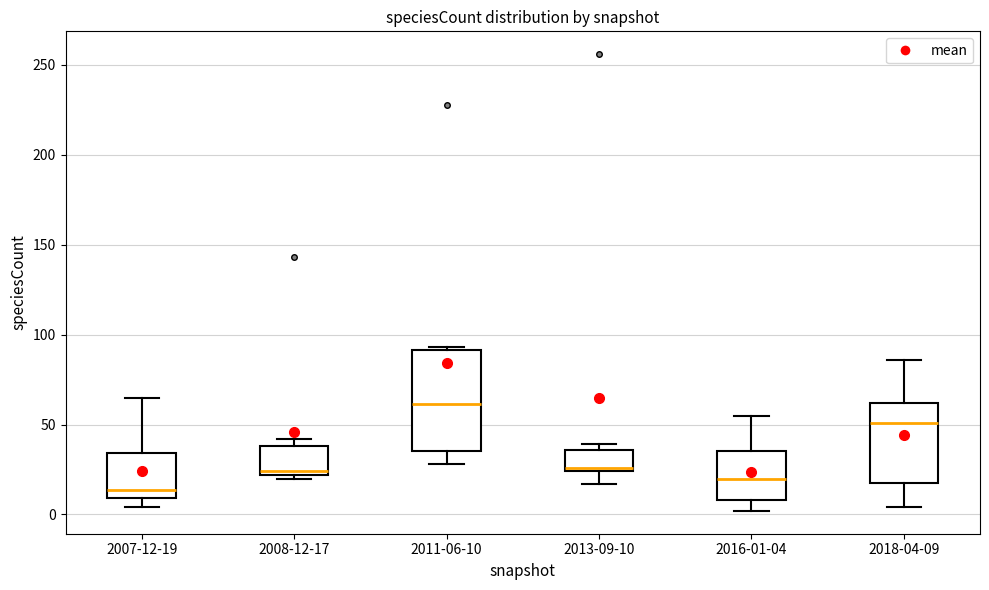

Which box's median line is the highest?

2011-06-10